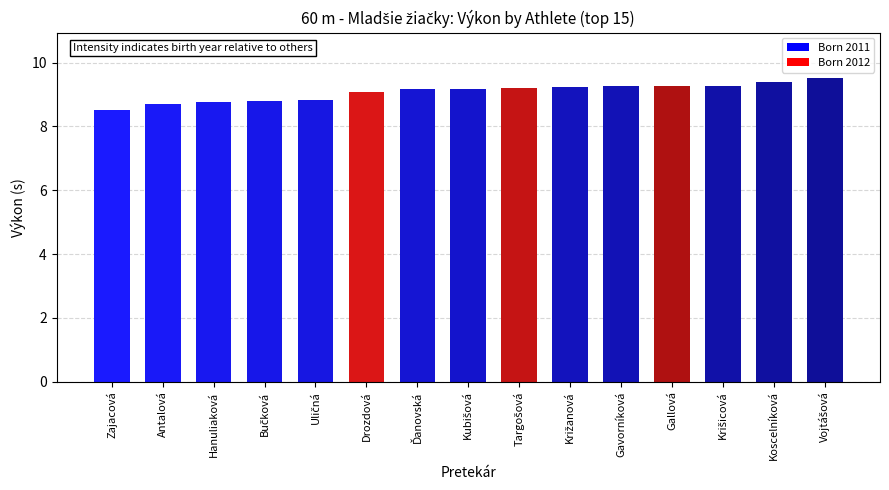

What position from the left is Drozdová?

6